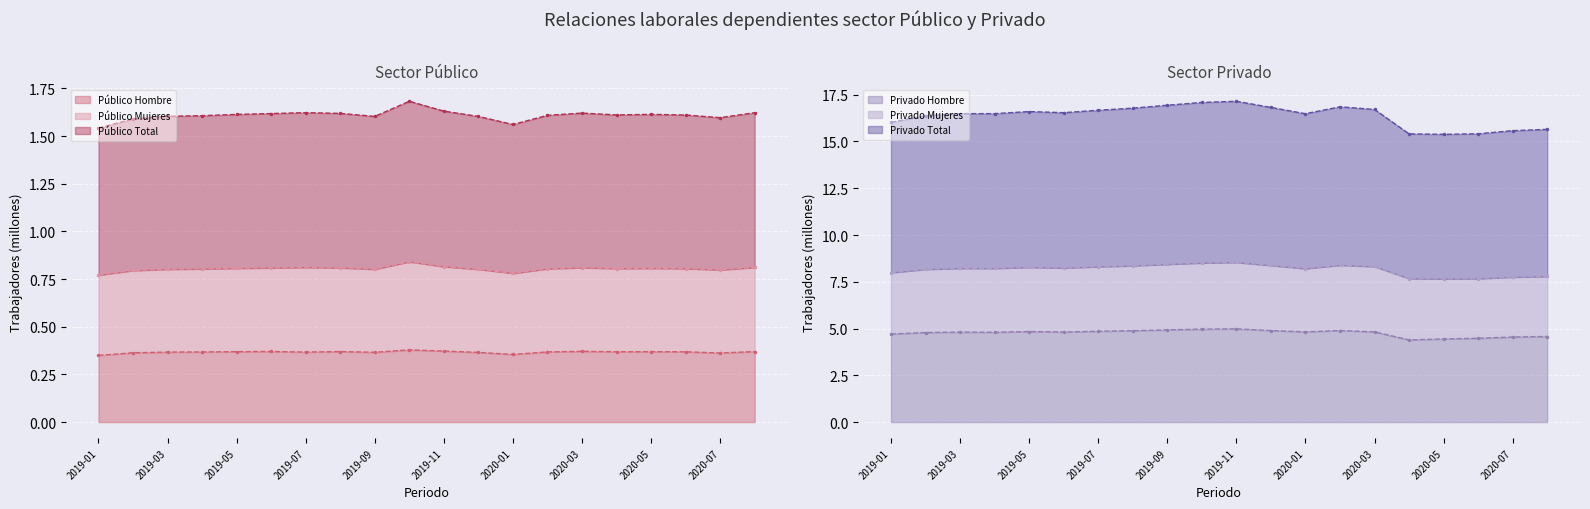

What is the sum of the Privado Hombre values at 2019-08 and 2019-07?

9.7